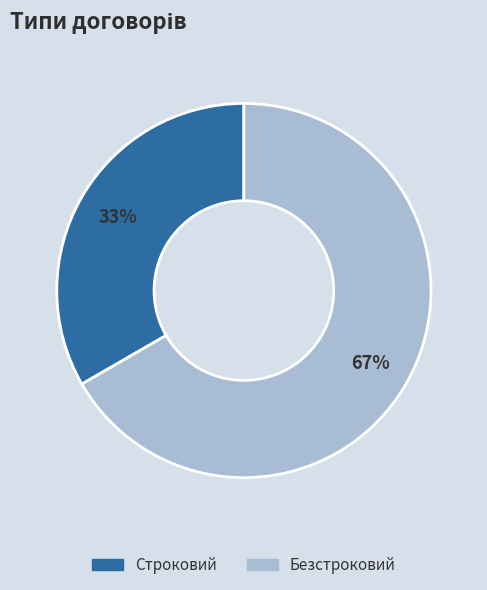

Combined, do Строковий and Безстроковий account for over 50%?

Yes